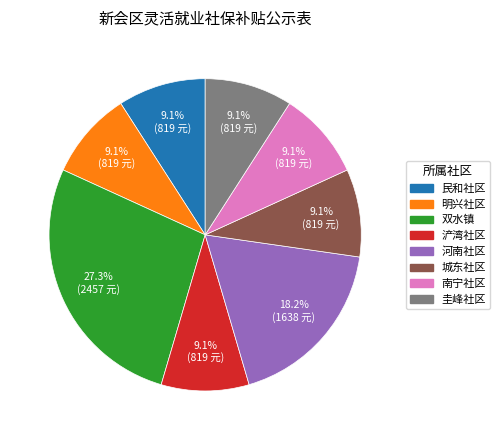

To the nearest percent, what portion does 南宁社区 represent?

9%